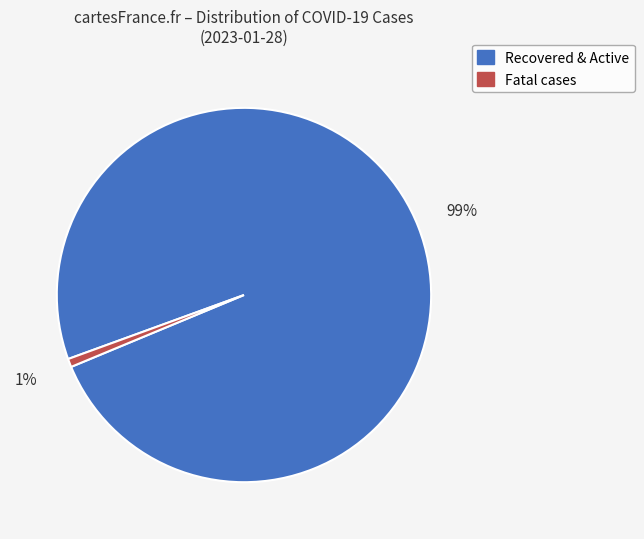

To the nearest percent, what is the average slice percentage?

50%